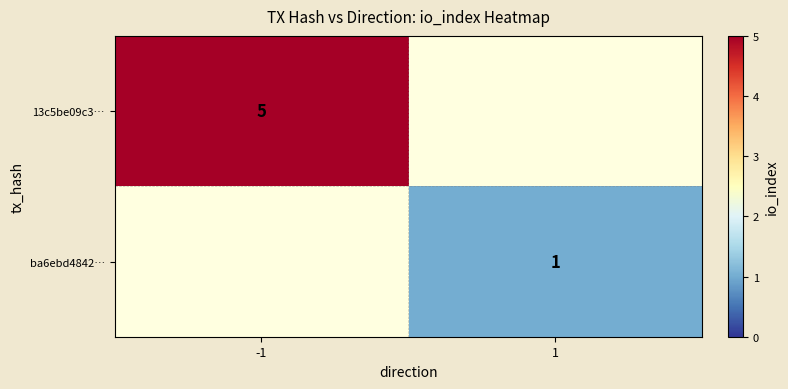

The ba6ebd4842… series shows 1 at 1. True or false?

True